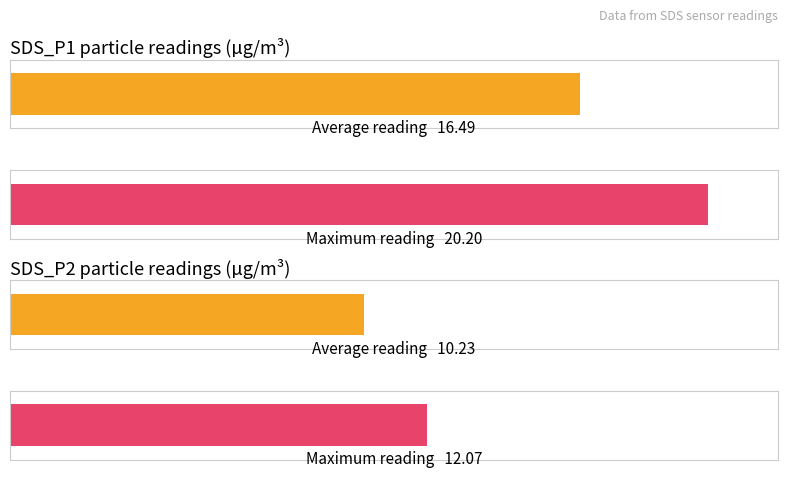

List the series in order of their peak value, lowest first.

SDS_P2, SDS_P1